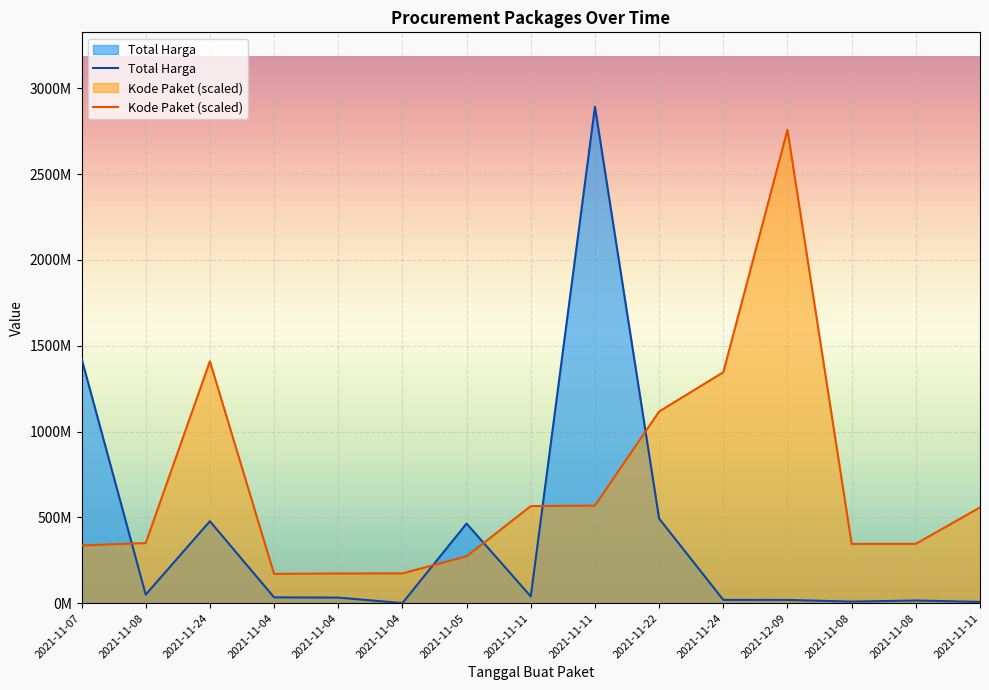

The Kode Paket (scaled) series shows 874965359 at 2021-11-11. True or false?

False